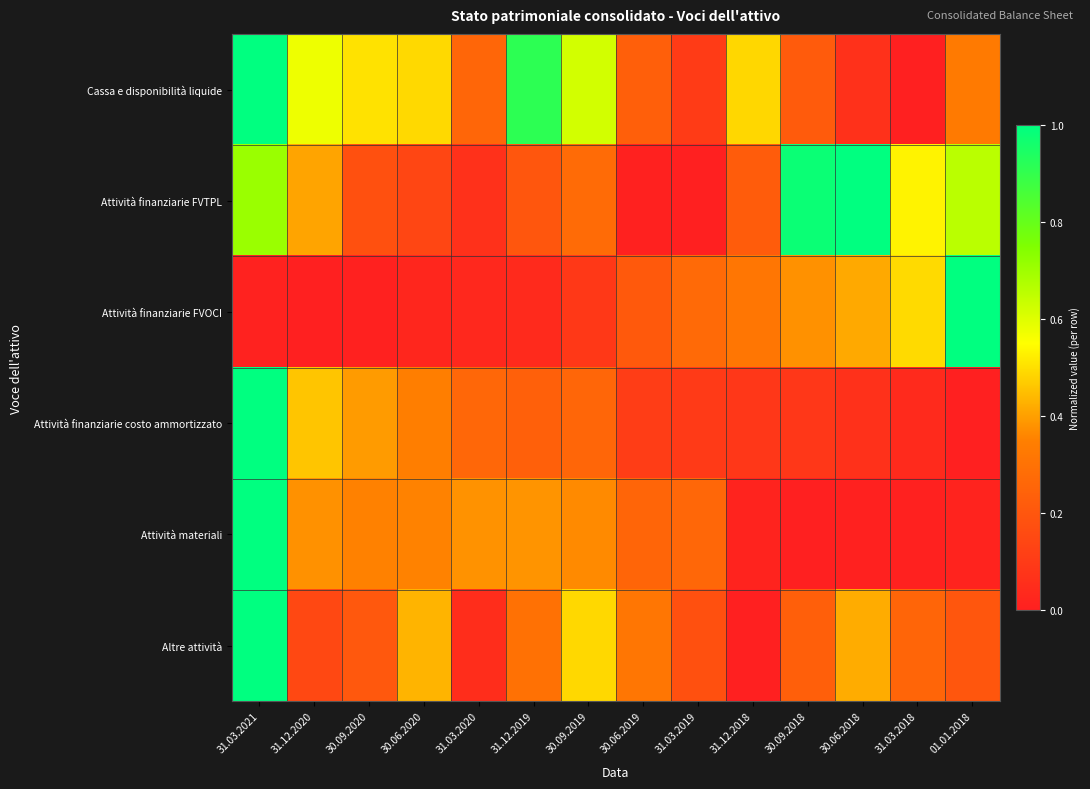

What is the difference between the highest and lowest values at 31.03.2021?

1.0